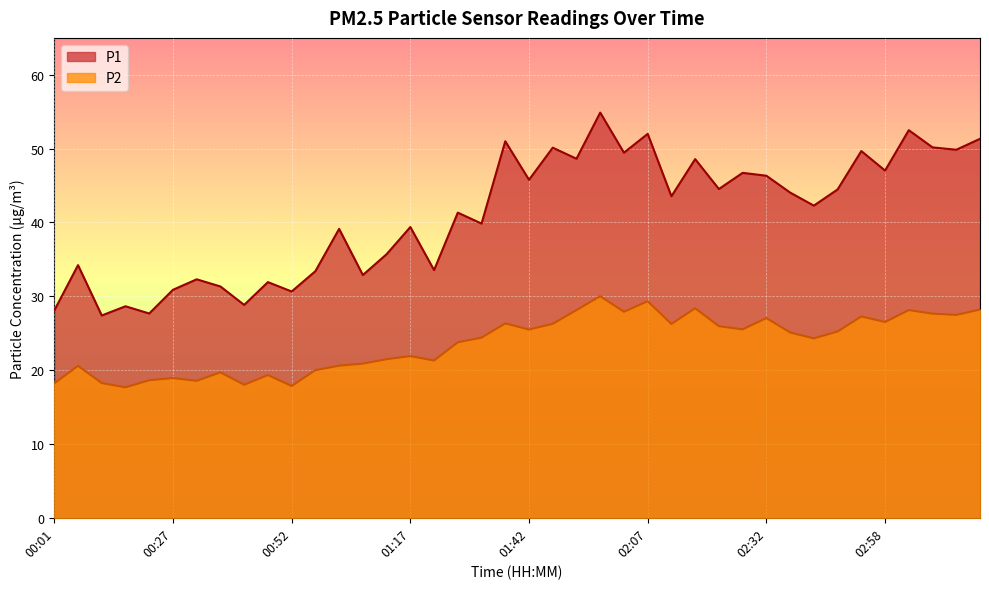

Rank the series at 00:01 from lowest to highest value.

P2, P1